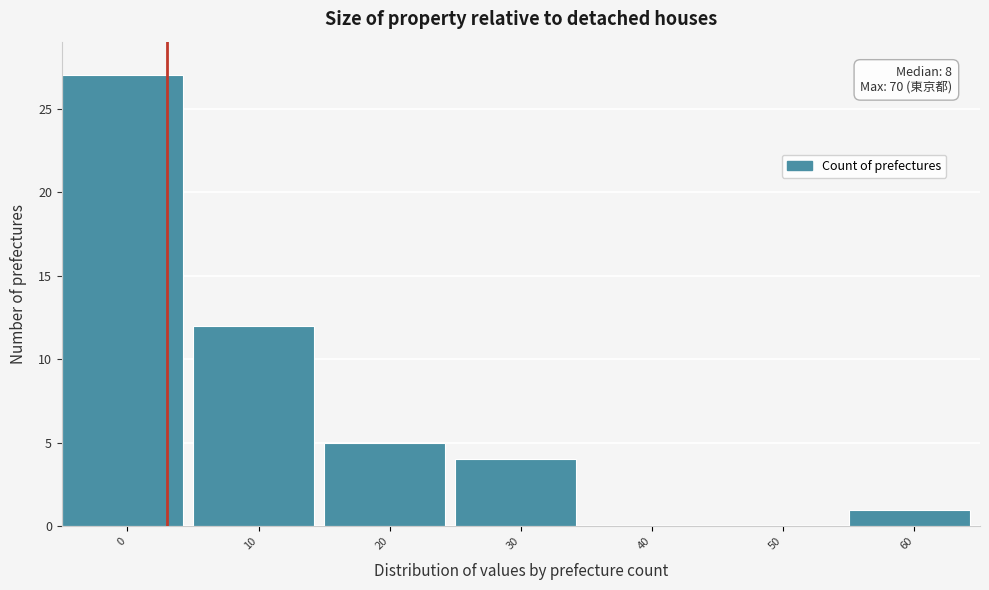

Reading left to right, extract all data points from this chart.

0=27	10=12	20=5	30=4	40=0	50=0	60=1